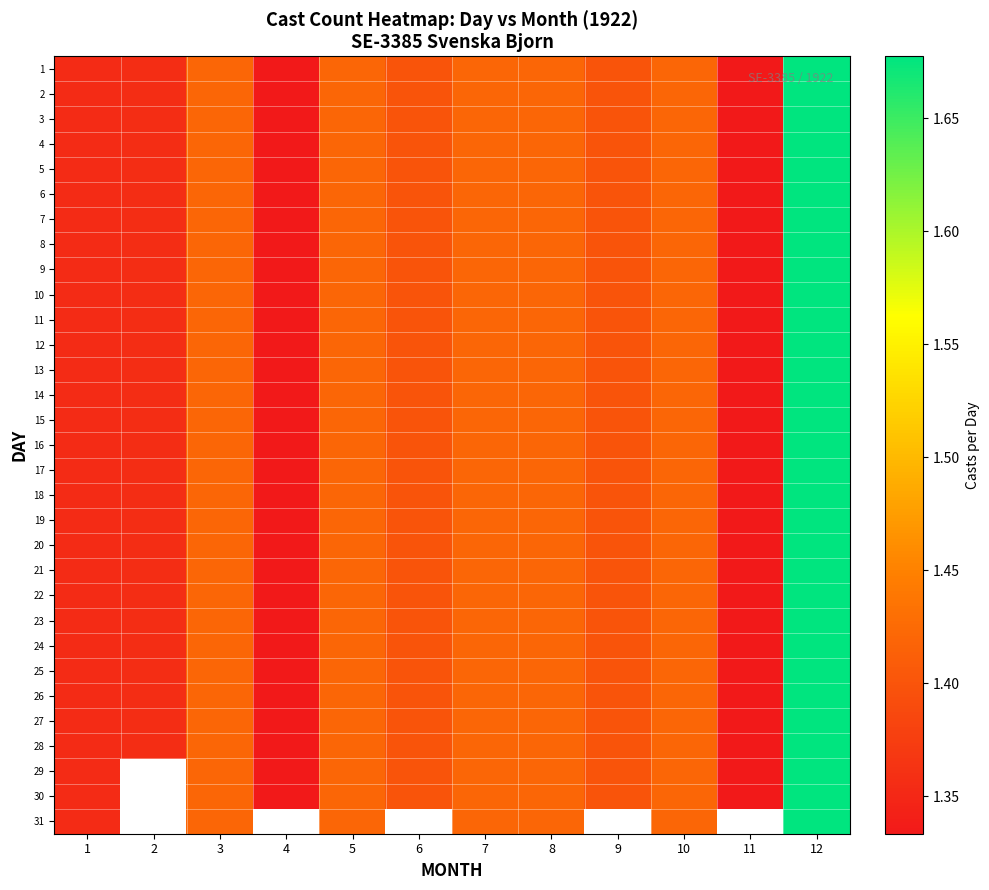

Reading right to left, extract all data points from this chart.

1: 12=1.7	11=1.3	10=1.4	9=1.4	8=1.4	7=1.4	6=1.4	5=1.4	4=1.3	3=1.4	2=1.4	1=1.4
2: 12=1.7	11=1.3	10=1.4	9=1.4	8=1.4	7=1.4	6=1.4	5=1.4	4=1.3	3=1.4	2=1.4	1=1.4
3: 12=1.7	11=1.3	10=1.4	9=1.4	8=1.4	7=1.4	6=1.4	5=1.4	4=1.3	3=1.4	2=1.4	1=1.4
4: 12=1.7	11=1.3	10=1.4	9=1.4	8=1.4	7=1.4	6=1.4	5=1.4	4=1.3	3=1.4	2=1.4	1=1.4
5: 12=1.7	11=1.3	10=1.4	9=1.4	8=1.4	7=1.4	6=1.4	5=1.4	4=1.3	3=1.4	2=1.4	1=1.4
6: 12=1.7	11=1.3	10=1.4	9=1.4	8=1.4	7=1.4	6=1.4	5=1.4	4=1.3	3=1.4	2=1.4	1=1.4
7: 12=1.7	11=1.3	10=1.4	9=1.4	8=1.4	7=1.4	6=1.4	5=1.4	4=1.3	3=1.4	2=1.4	1=1.4
8: 12=1.7	11=1.3	10=1.4	9=1.4	8=1.4	7=1.4	6=1.4	5=1.4	4=1.3	3=1.4	2=1.4	1=1.4
9: 12=1.7	11=1.3	10=1.4	9=1.4	8=1.4	7=1.4	6=1.4	5=1.4	4=1.3	3=1.4	2=1.4	1=1.4
10: 12=1.7	11=1.3	10=1.4	9=1.4	8=1.4	7=1.4	6=1.4	5=1.4	4=1.3	3=1.4	2=1.4	1=1.4
11: 12=1.7	11=1.3	10=1.4	9=1.4	8=1.4	7=1.4	6=1.4	5=1.4	4=1.3	3=1.4	2=1.4	1=1.4
12: 12=1.7	11=1.3	10=1.4	9=1.4	8=1.4	7=1.4	6=1.4	5=1.4	4=1.3	3=1.4	2=1.4	1=1.4
13: 12=1.7	11=1.3	10=1.4	9=1.4	8=1.4	7=1.4	6=1.4	5=1.4	4=1.3	3=1.4	2=1.4	1=1.4
14: 12=1.7	11=1.3	10=1.4	9=1.4	8=1.4	7=1.4	6=1.4	5=1.4	4=1.3	3=1.4	2=1.4	1=1.4
15: 12=1.7	11=1.3	10=1.4	9=1.4	8=1.4	7=1.4	6=1.4	5=1.4	4=1.3	3=1.4	2=1.4	1=1.4
16: 12=1.7	11=1.3	10=1.4	9=1.4	8=1.4	7=1.4	6=1.4	5=1.4	4=1.3	3=1.4	2=1.4	1=1.4
17: 12=1.7	11=1.3	10=1.4	9=1.4	8=1.4	7=1.4	6=1.4	5=1.4	4=1.3	3=1.4	2=1.4	1=1.4
18: 12=1.7	11=1.3	10=1.4	9=1.4	8=1.4	7=1.4	6=1.4	5=1.4	4=1.3	3=1.4	2=1.4	1=1.4
19: 12=1.7	11=1.3	10=1.4	9=1.4	8=1.4	7=1.4	6=1.4	5=1.4	4=1.3	3=1.4	2=1.4	1=1.4
20: 12=1.7	11=1.3	10=1.4	9=1.4	8=1.4	7=1.4	6=1.4	5=1.4	4=1.3	3=1.4	2=1.4	1=1.4
21: 12=1.7	11=1.3	10=1.4	9=1.4	8=1.4	7=1.4	6=1.4	5=1.4	4=1.3	3=1.4	2=1.4	1=1.4
22: 12=1.7	11=1.3	10=1.4	9=1.4	8=1.4	7=1.4	6=1.4	5=1.4	4=1.3	3=1.4	2=1.4	1=1.4
23: 12=1.7	11=1.3	10=1.4	9=1.4	8=1.4	7=1.4	6=1.4	5=1.4	4=1.3	3=1.4	2=1.4	1=1.4
24: 12=1.7	11=1.3	10=1.4	9=1.4	8=1.4	7=1.4	6=1.4	5=1.4	4=1.3	3=1.4	2=1.4	1=1.4
25: 12=1.7	11=1.3	10=1.4	9=1.4	8=1.4	7=1.4	6=1.4	5=1.4	4=1.3	3=1.4	2=1.4	1=1.4
26: 12=1.7	11=1.3	10=1.4	9=1.4	8=1.4	7=1.4	6=1.4	5=1.4	4=1.3	3=1.4	2=1.4	1=1.4
27: 12=1.7	11=1.3	10=1.4	9=1.4	8=1.4	7=1.4	6=1.4	5=1.4	4=1.3	3=1.4	2=1.4	1=1.4
28: 12=1.7	11=1.3	10=1.4	9=1.4	8=1.4	7=1.4	6=1.4	5=1.4	4=1.3	3=1.4	2=1.4	1=1.4
29: 12=1.7	11=1.3	10=1.4	9=1.4	8=1.4	7=1.4	6=1.4	5=1.4	4=1.3	3=1.4	2=0.0	1=1.4
30: 12=1.7	11=1.3	10=1.4	9=1.4	8=1.4	7=1.4	6=1.4	5=1.4	4=1.3	3=1.4	2=0.0	1=1.4
31: 12=1.7	11=0.0	10=1.4	9=0.0	8=1.4	7=1.4	6=0.0	5=1.4	4=0.0	3=1.4	2=0.0	1=1.4